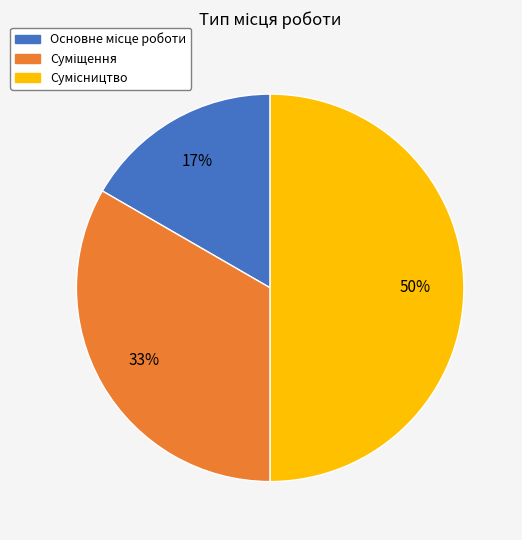

To the nearest percent, what is the average slice percentage?

33%